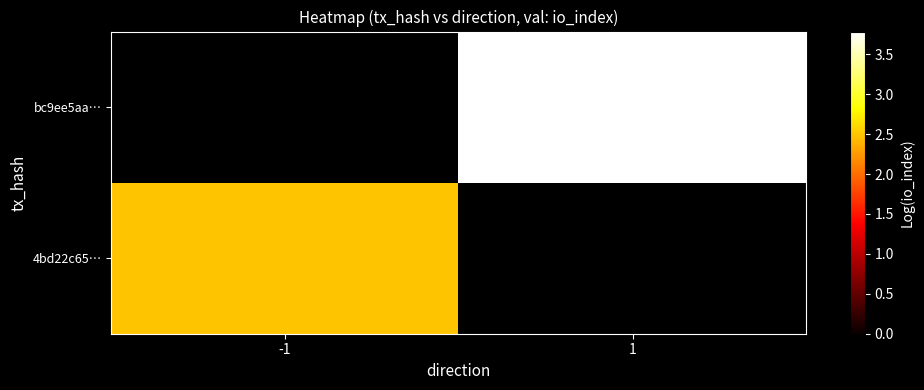

At how many categories does at least one series exceed 3?

1